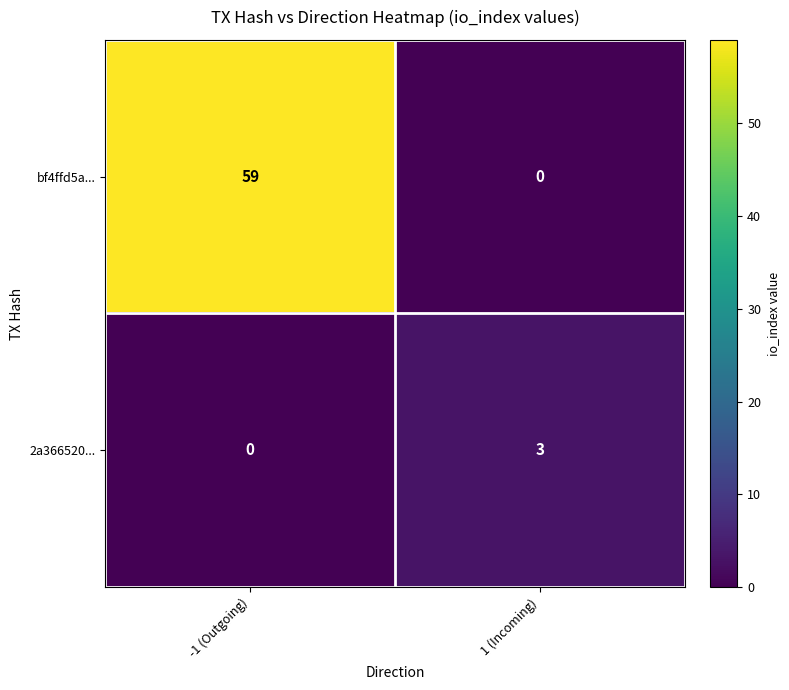

Rank the series by their average value, from highest to lowest.

bf4ffd5a..., 2a366520...